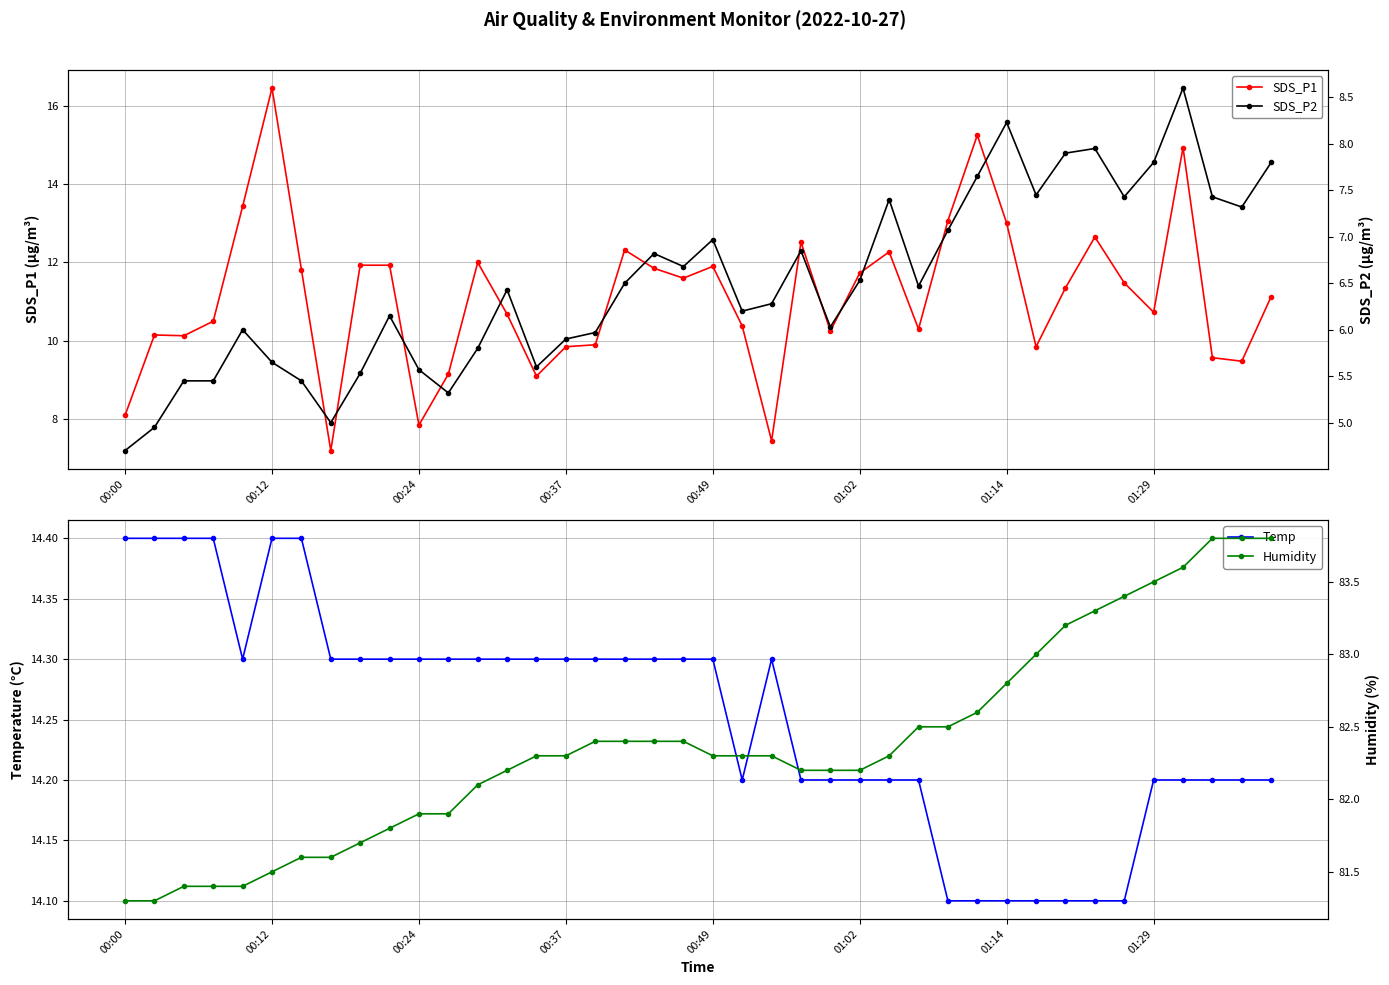

Reading right to left, extract all data points from this chart.

SDS_P1: 11.1	9.5	9.6	14.9	10.7	11.5	12.7	11.3	9.8	13.0	15.2	13.1	10.3	12.3	11.7	10.2	12.5	7.5	10.4	11.9	11.6	11.8	12.3	9.9	9.8	9.1	10.7	12.0	9.2	7.8	11.9	11.9	7.2	11.8	16.4	13.4	10.5	10.1	10.2	8.1
Temp: 14.2	14.2	14.2	14.2	14.2	14.1	14.1	14.1	14.1	14.1	14.1	14.1	14.2	14.2	14.2	14.2	14.2	14.3	14.2	14.3	14.3	14.3	14.3	14.3	14.3	14.3	14.3	14.3	14.3	14.3	14.3	14.3	14.3	14.4	14.4	14.3	14.4	14.4	14.4	14.4
SDS_P2: 7.8	7.3	7.4	8.6	7.8	7.4	8.0	7.9	7.5	8.2	7.7	7.1	6.5	7.4	6.5	6.0	6.8	6.3	6.2	7.0	6.7	6.8	6.5	6.0	5.9	5.6	6.4	5.8	5.3	5.6	6.2	5.5	5.0	5.5	5.7	6.0	5.5	5.5	5.0	4.7
Humidity: 83.8	83.8	83.8	83.6	83.5	83.4	83.3	83.2	83.0	82.8	82.6	82.5	82.5	82.3	82.2	82.2	82.2	82.3	82.3	82.3	82.4	82.4	82.4	82.4	82.3	82.3	82.2	82.1	81.9	81.9	81.8	81.7	81.6	81.6	81.5	81.4	81.4	81.4	81.3	81.3